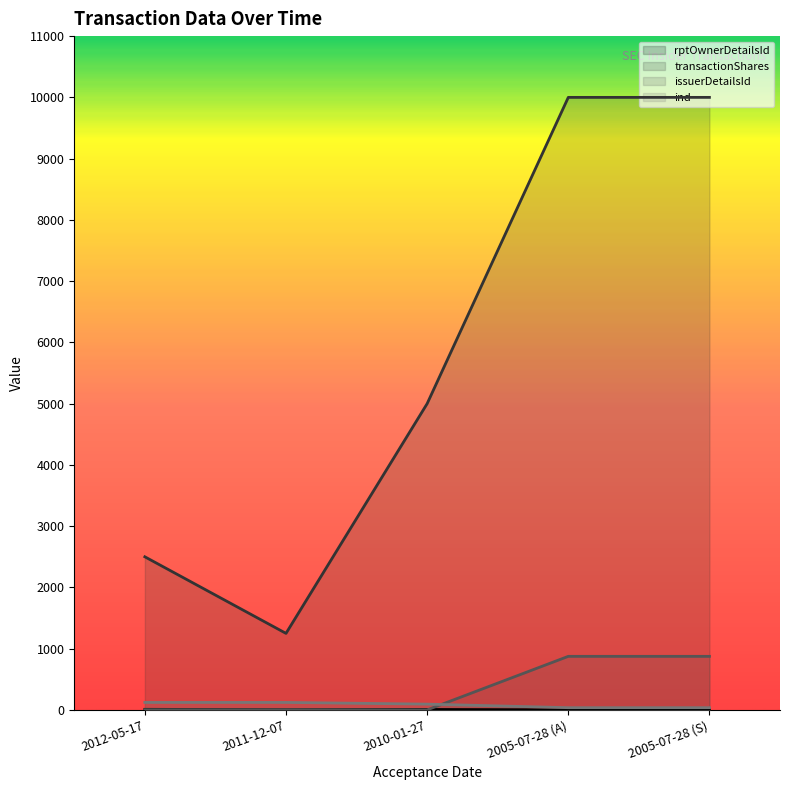

Which series ends up on top after the final intersection of issuerDetailsId and rptOwnerDetailsId?

issuerDetailsId